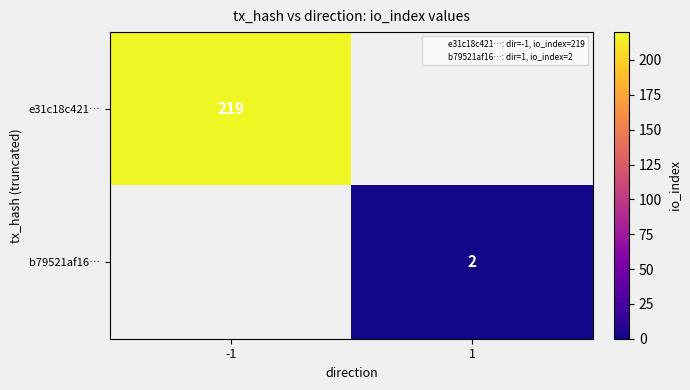

True or false: b79521af16… has a value of 3 at 1.

False